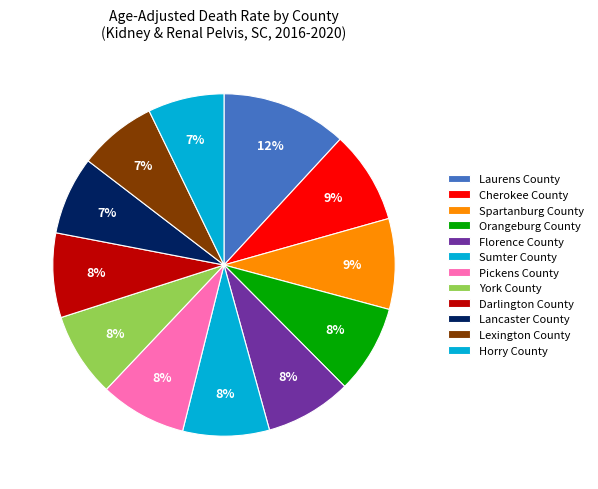

The Darlington County slice represents 16% of the pie. True or false?

False